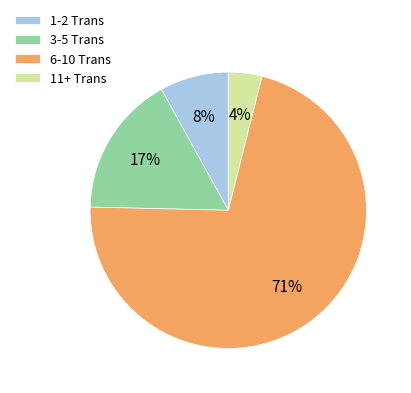

Which slice is the largest?

6-10 Trans